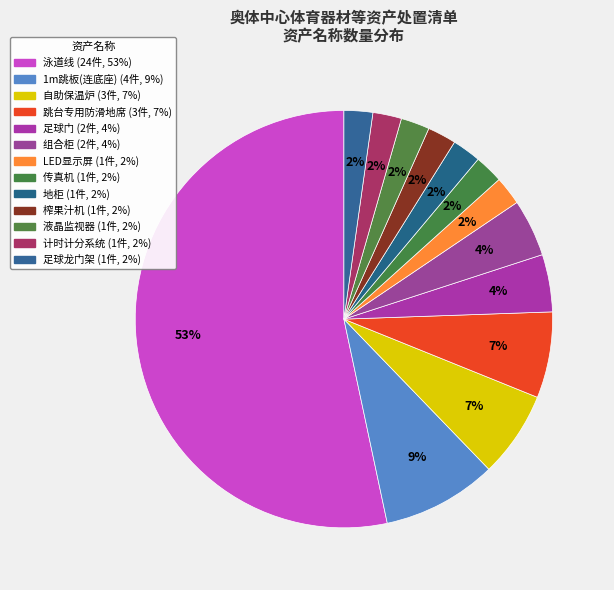

To the nearest percent, what is the difference between the largest and smallest slice percentages?

51%